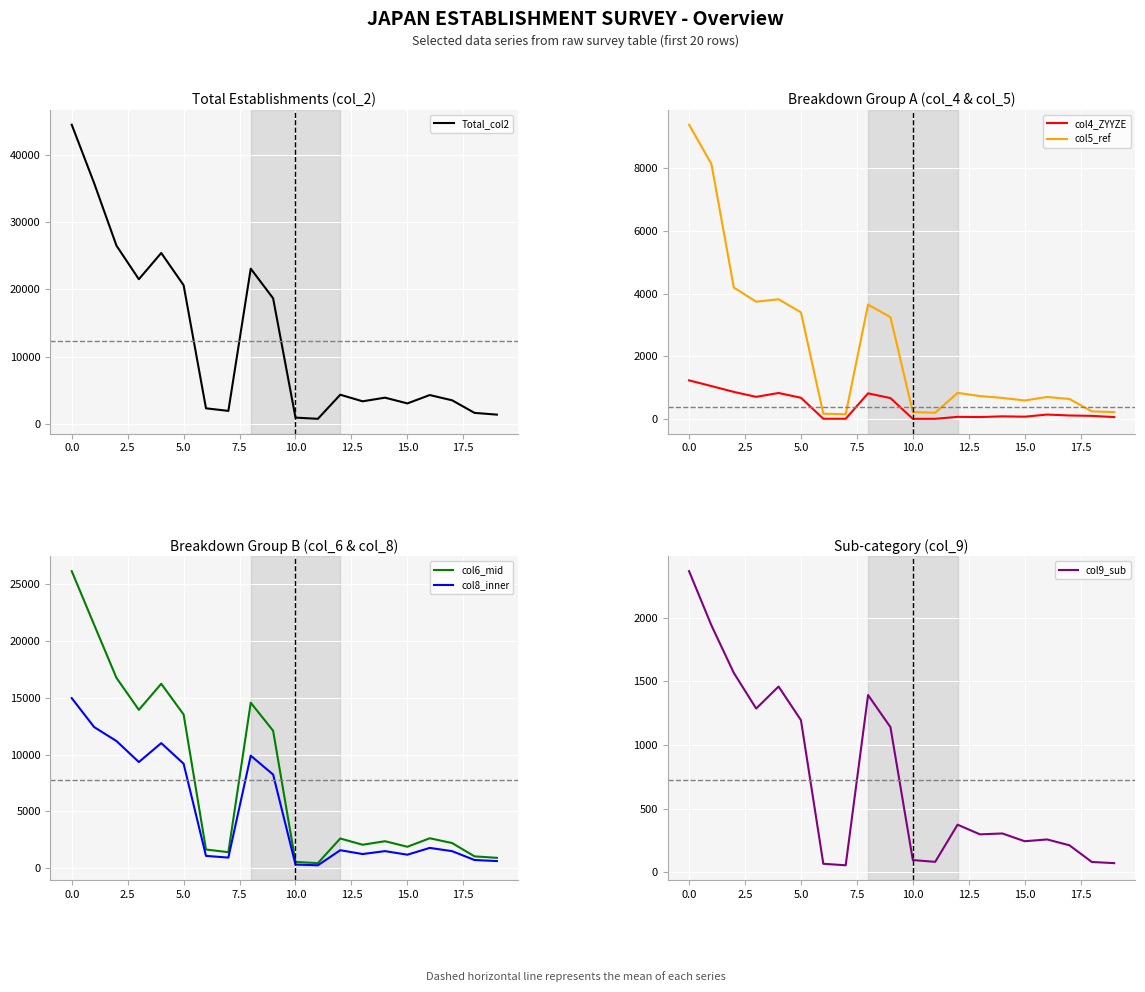

True or false: col4_ZYYZE has a value of 695 at 0.0.

False